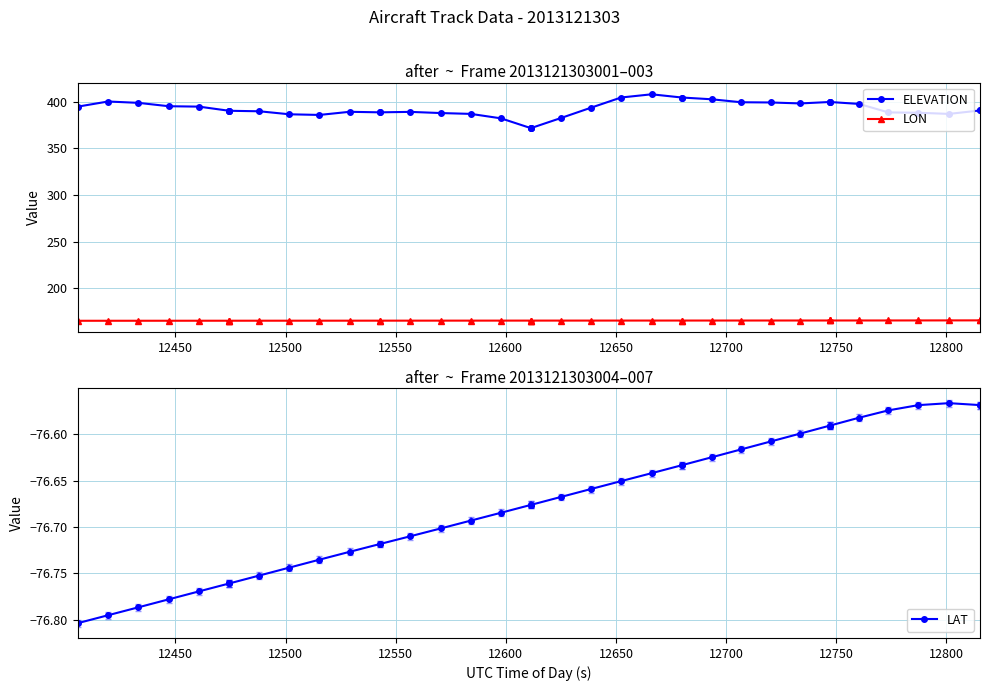

True or false: ELEVATION has more than 2 points higher than both neighbors.

True